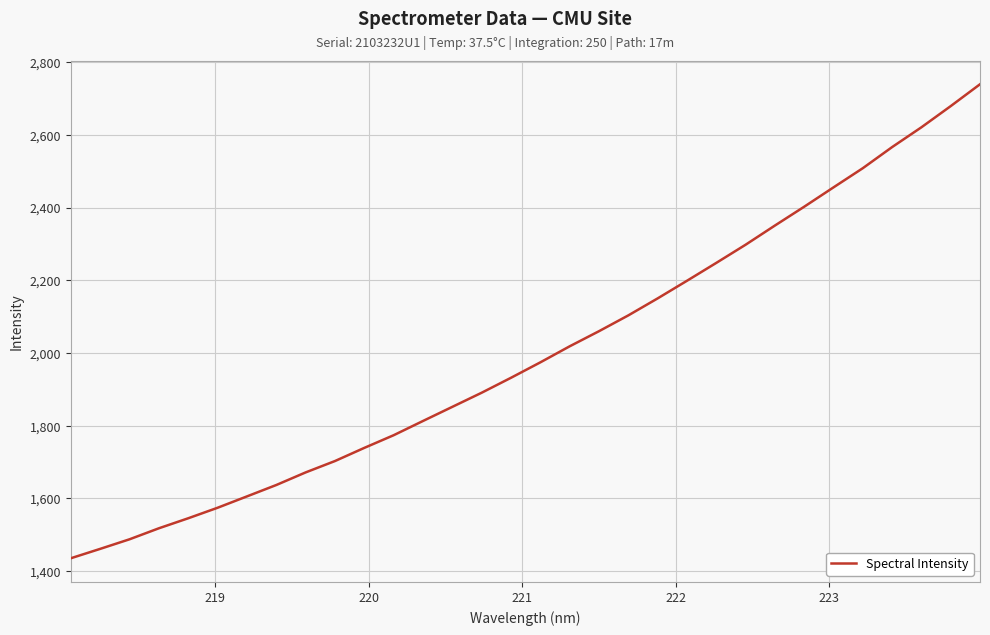

What is the smallest value displayed?

1435.6